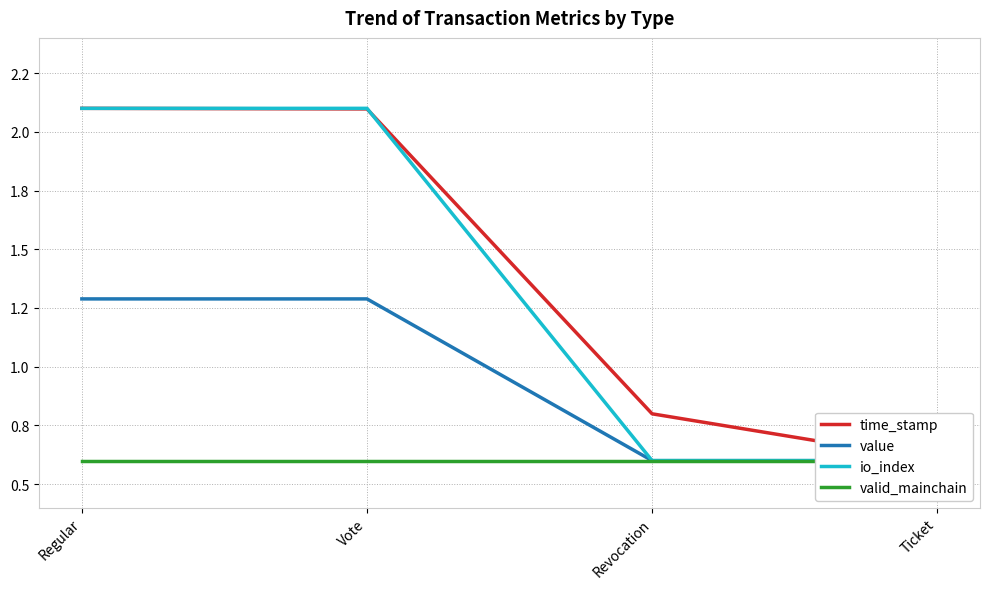

List the series in order of their peak value, highest first.

time_stamp, io_index, value, valid_mainchain